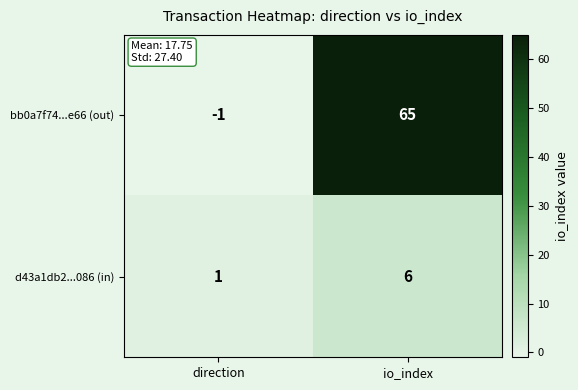

Count the number of data series in this chart.

2